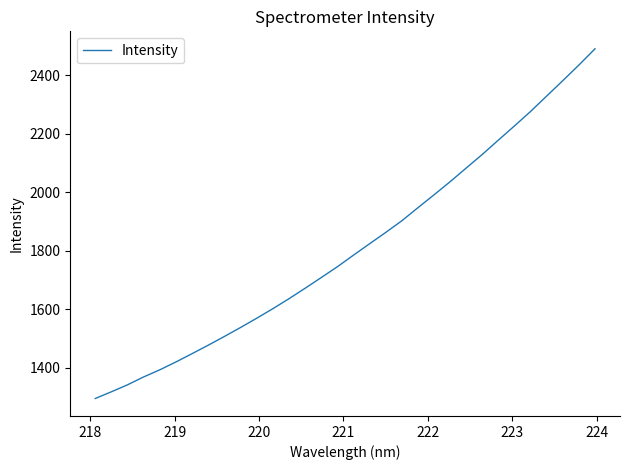

What is the greatest value displayed?

2489.6